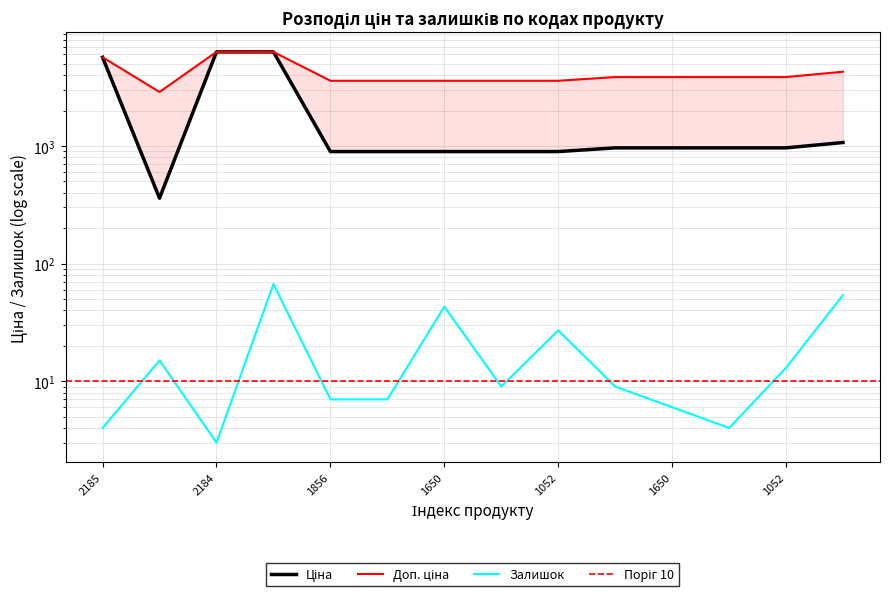

True or false: Доп. ціна and Ціна cross at least once.

False